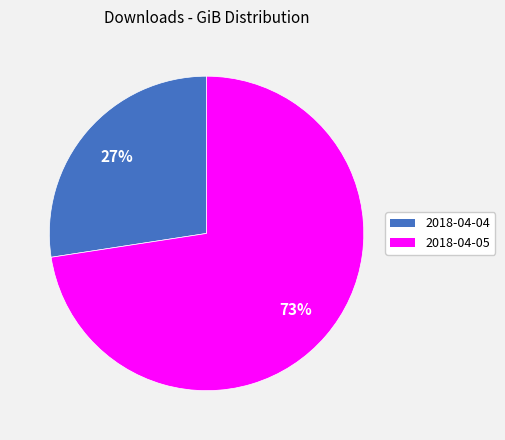

Approximately how many times larger is the value at 2018-04-04 compared to 2018-04-05?

0.4